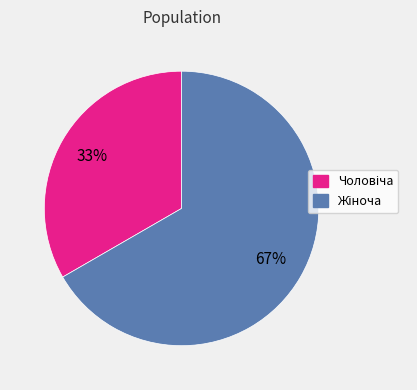

To the nearest percent, what is the average slice percentage?

50%